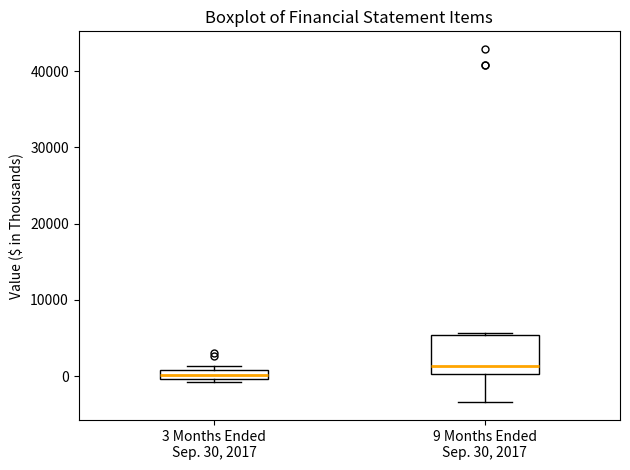

Where is the lower edge of the box for 3 Months Ended Sep. 30, 2017 on the y-axis? The values are not printed on the chart, so give them approximately, as read against the axis.

0